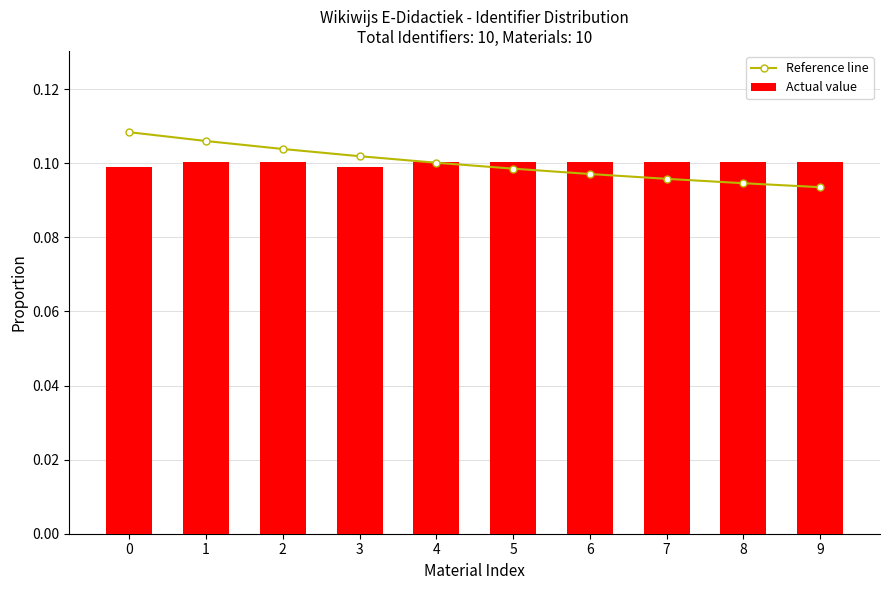

The Actual value series shows 0.1 at 2. True or false?

True